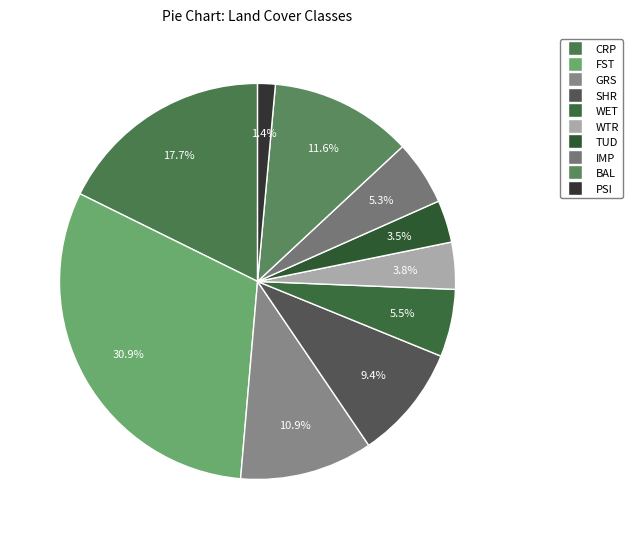

How many segments does this pie chart have?

10